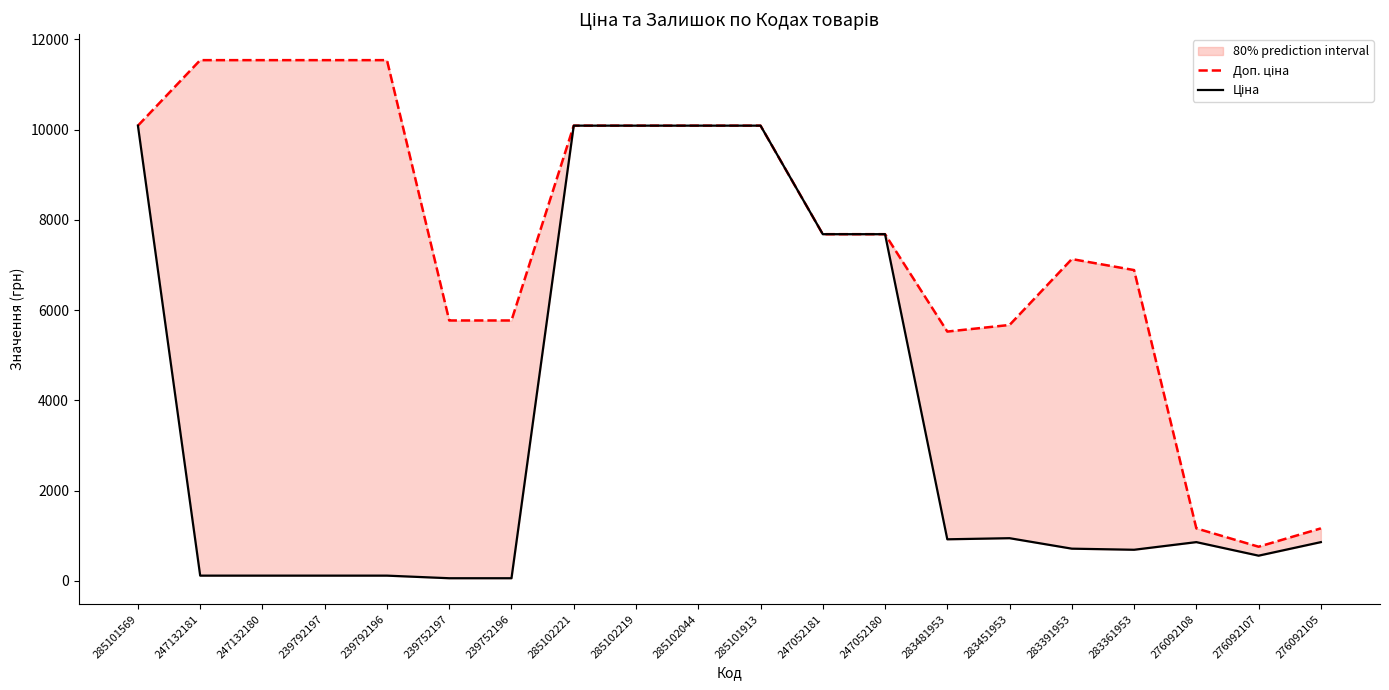

Is it true that Ціна equals 857.9 at 276092108?

True